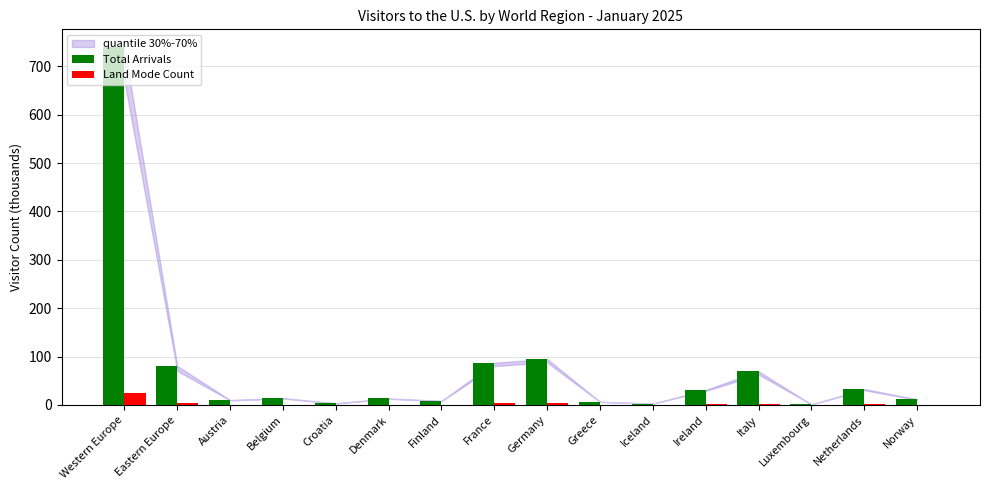

Count the number of categories in the chart.

16